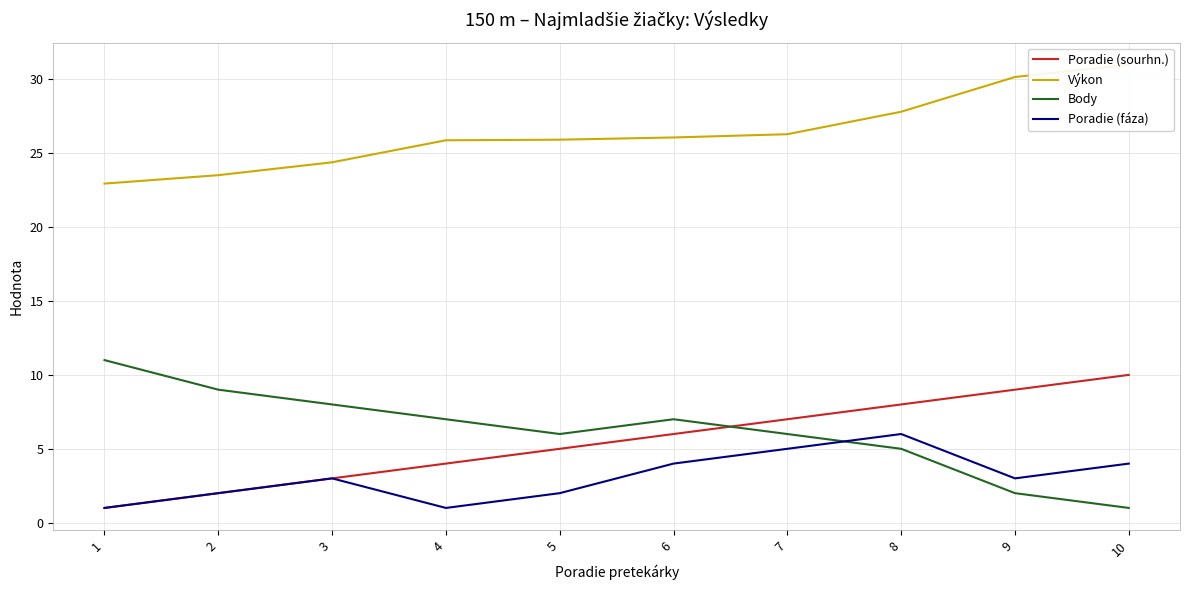

What is the minimum value shown in the chart?

1.0